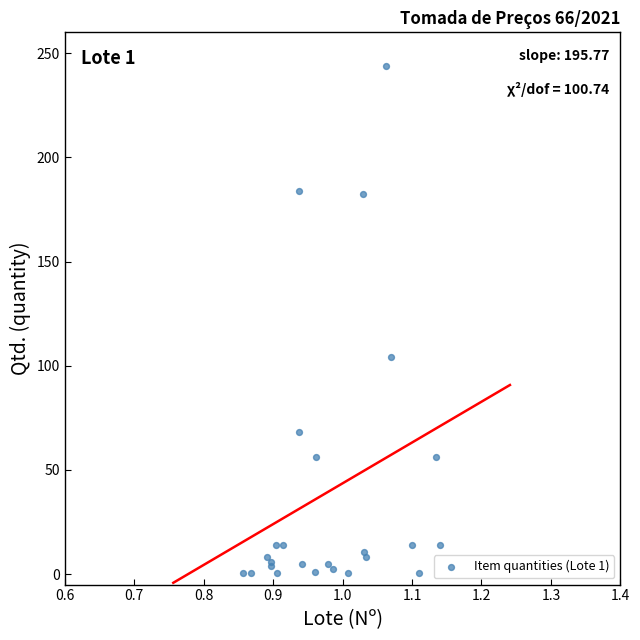

What Y value in the scatter plot is closest to 122?

104.2